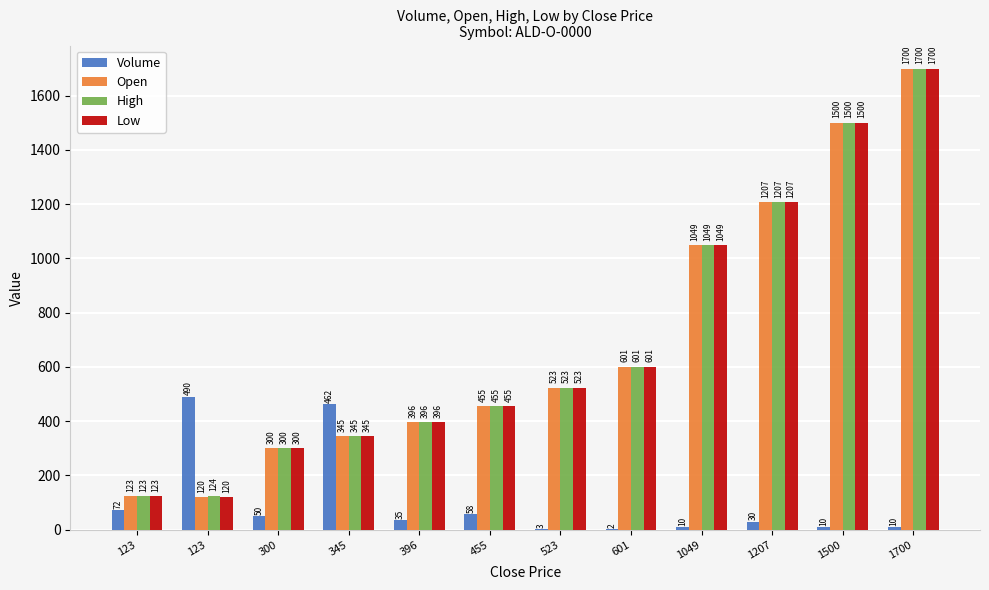

What is the maximum value for Open?

1700